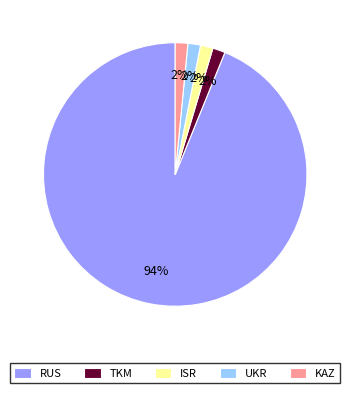

Which category accounts for the majority?

RUS